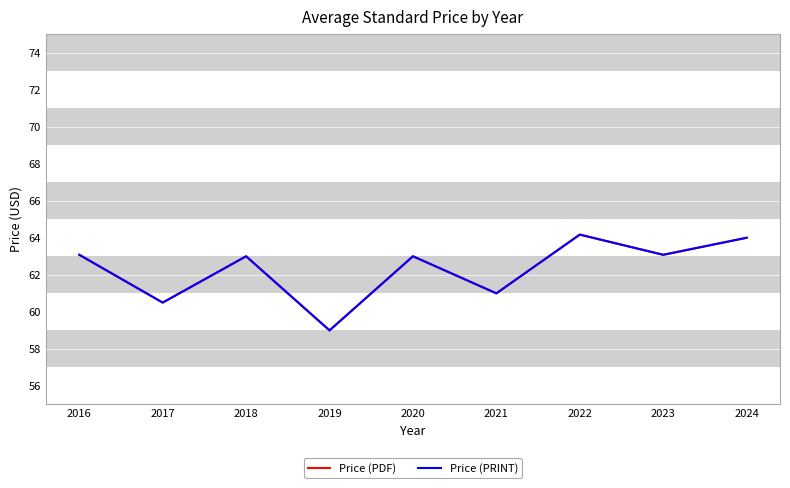

The value of Price (PRINT) at 2024 is 64.0. True or false?

True